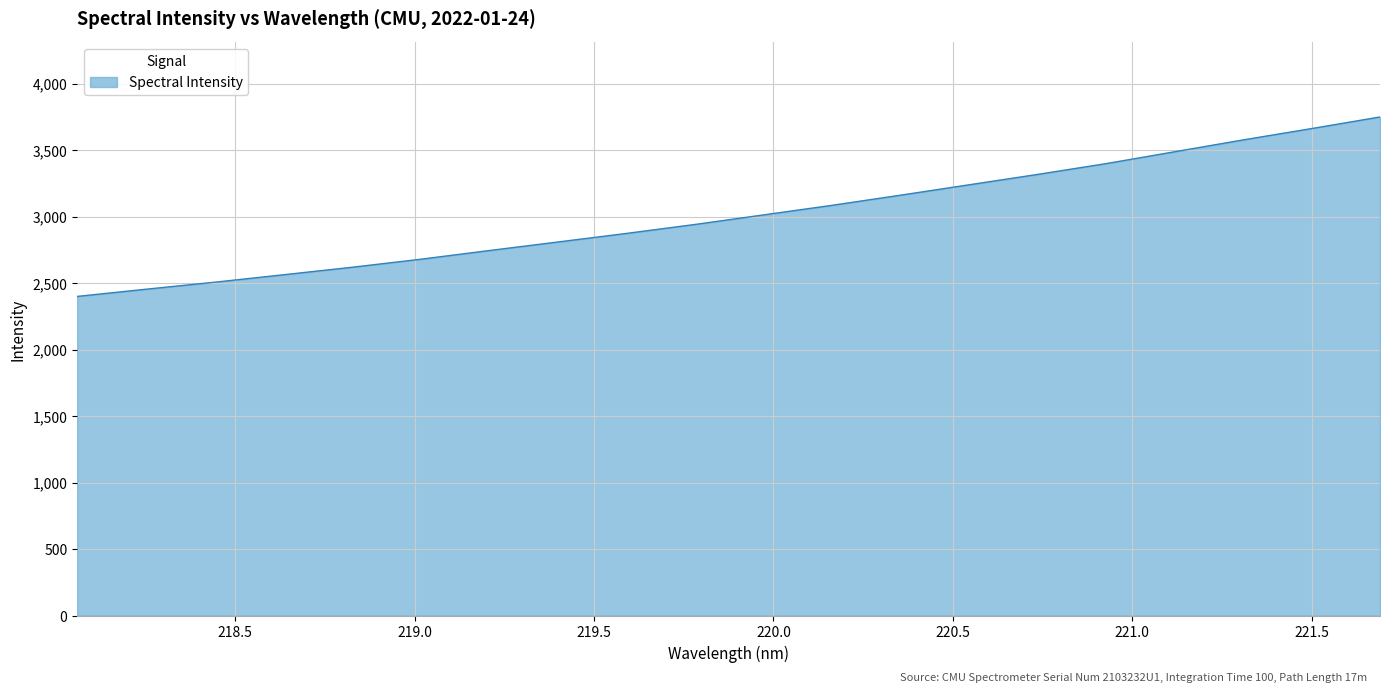

What is the minimum value shown in the chart?

2400.6